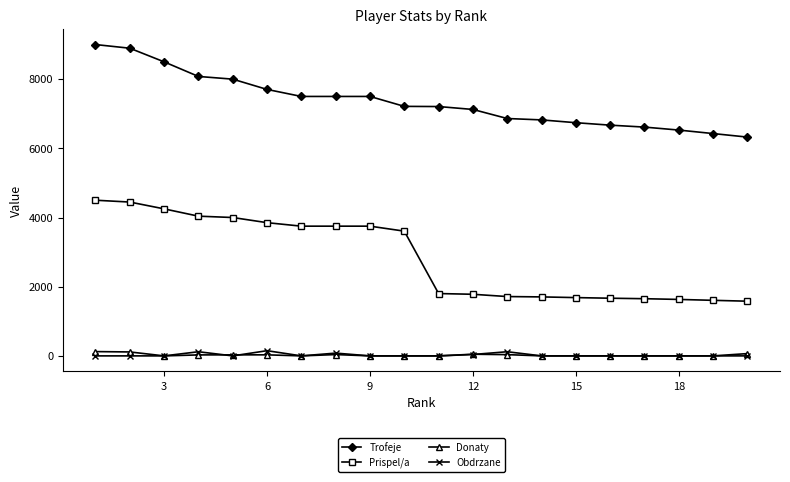

Which series has the largest total across all categories?

Trofeje